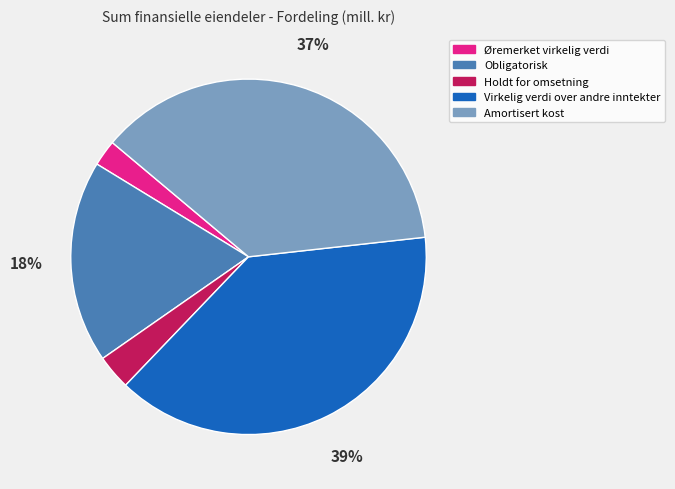

Does any single category account for the majority?

No